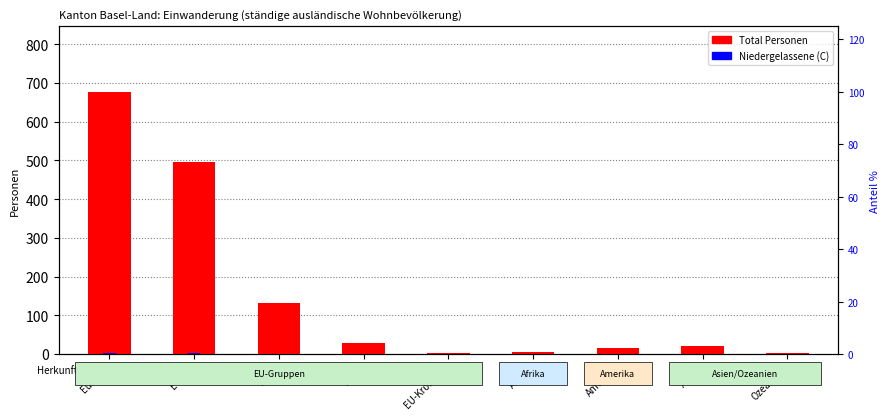

What is the sum of the Total Personen values at Afrika and EU-2?

35